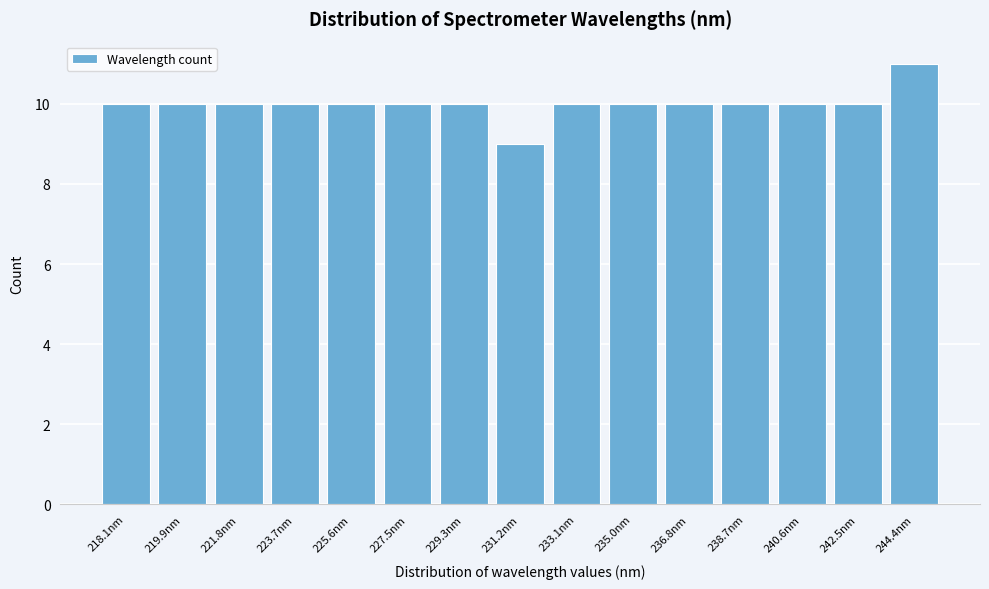

Reading left to right, what are all the values shown in this chart?

218.1nm=10	219.9nm=10	221.8nm=10	223.7nm=10	225.6nm=10	227.5nm=10	229.3nm=10	231.2nm=9	233.1nm=10	235.0nm=10	236.8nm=10	238.7nm=10	240.6nm=10	242.5nm=10	244.4nm=11